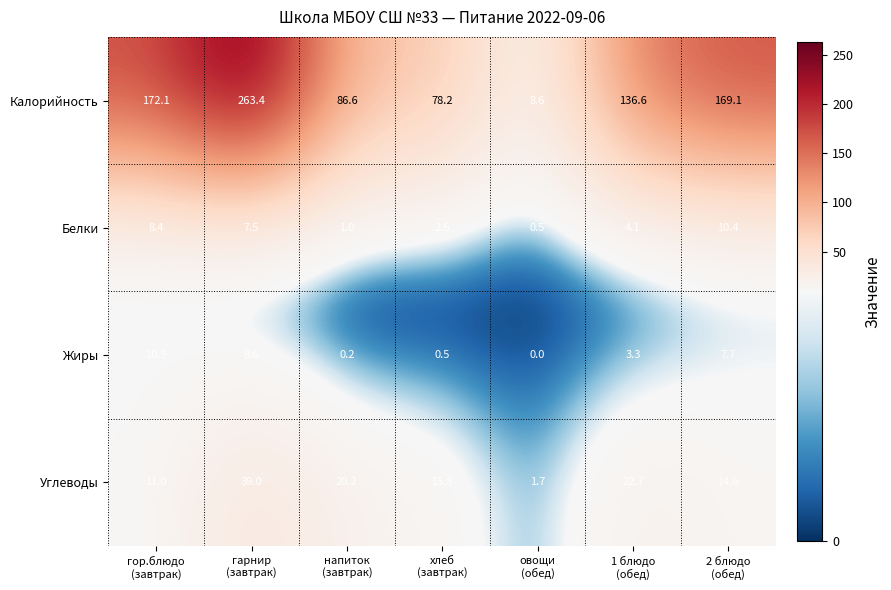

Between напиток
(завтрак) and 1 блюдо
(обед), which series saw the biggest shift?

Калорийность